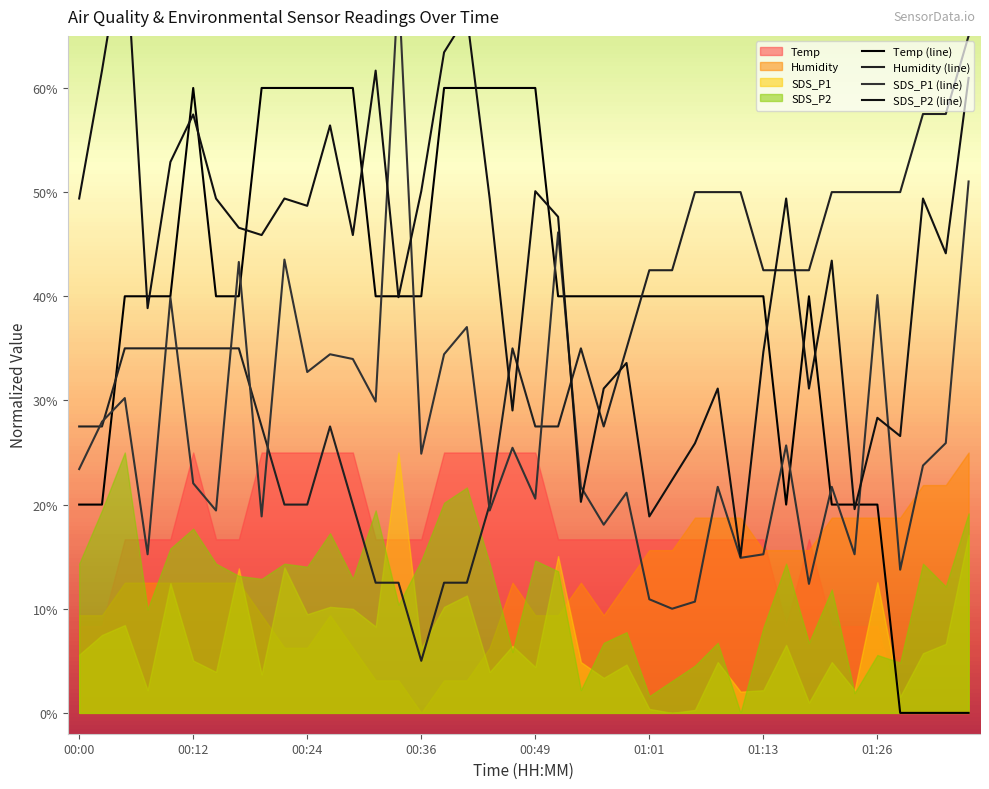

The Humidity (line) series shows 20.0 at 00:24. True or false?

True